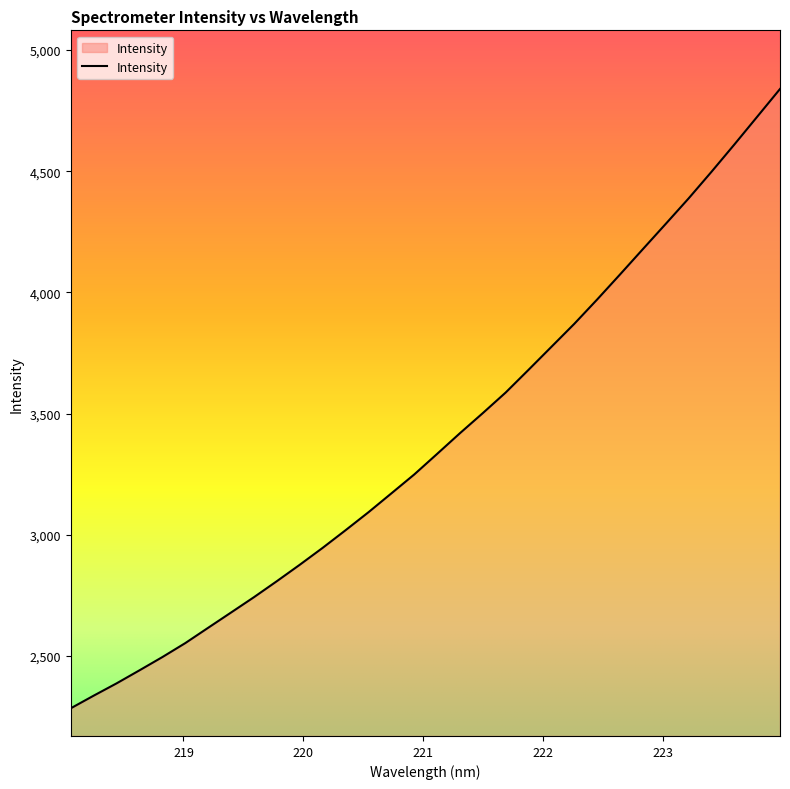

What is the maximum value shown in the chart?

4839.5